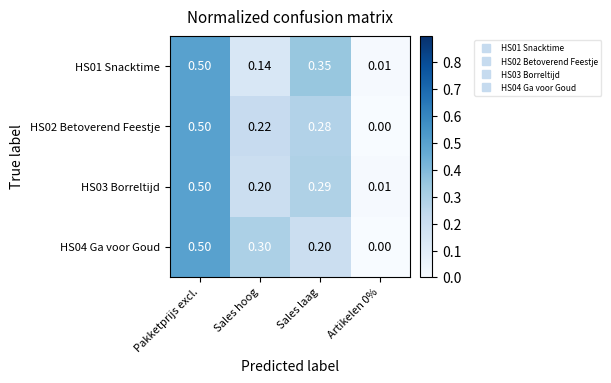

How many data points does each series have?

4